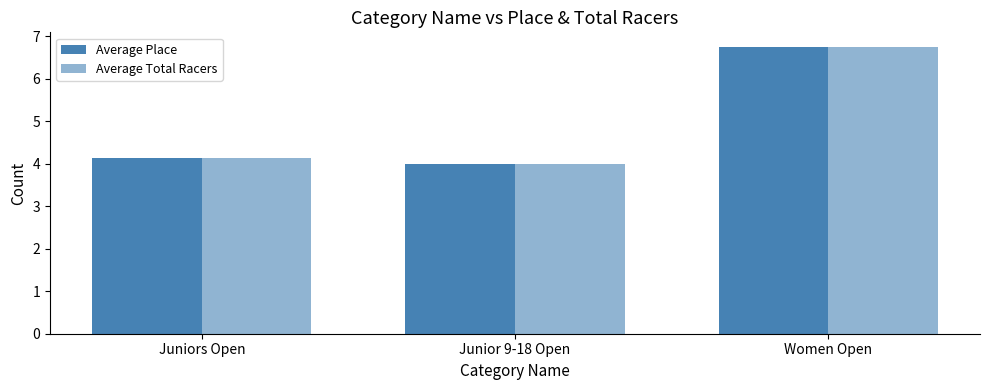

What is the value of the Average Place bar at the 3rd from the left?

6.8